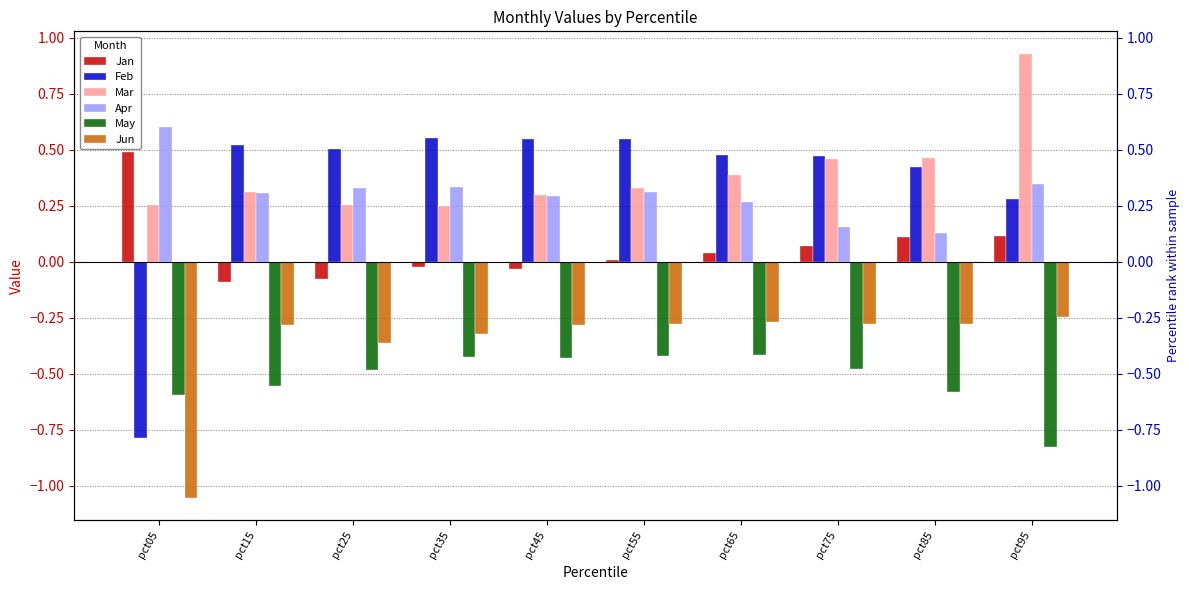

What is the lowest value of the Jan series?

-0.1